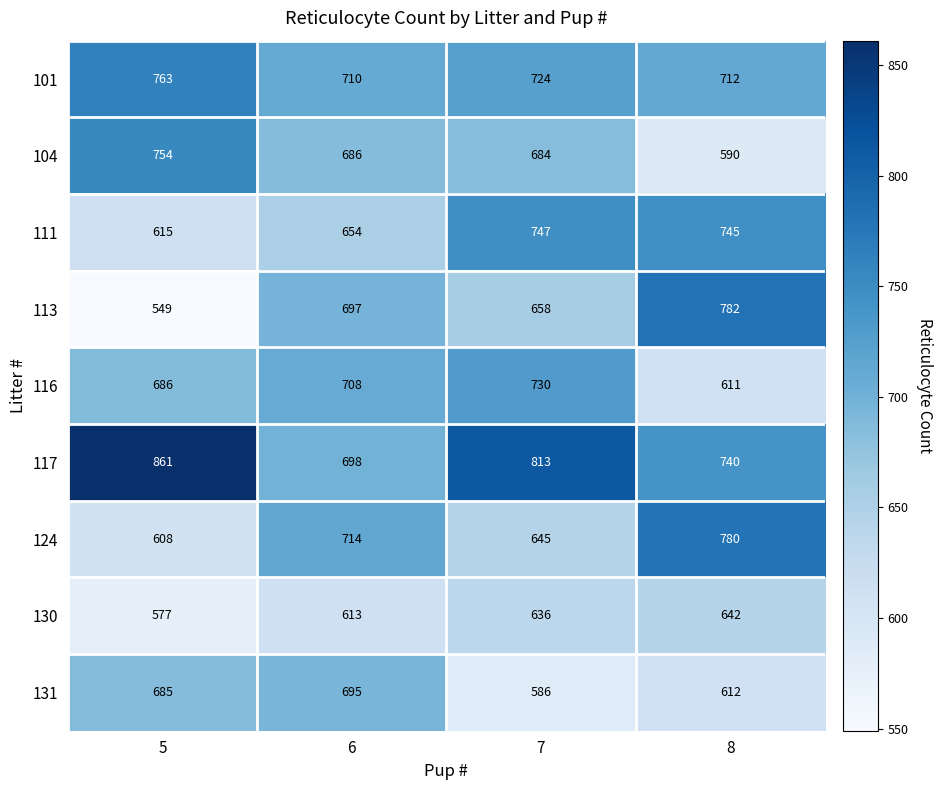

Rank the series by their maximum value, from highest to lowest.

117, 113, 124, 101, 104, 111, 116, 131, 130